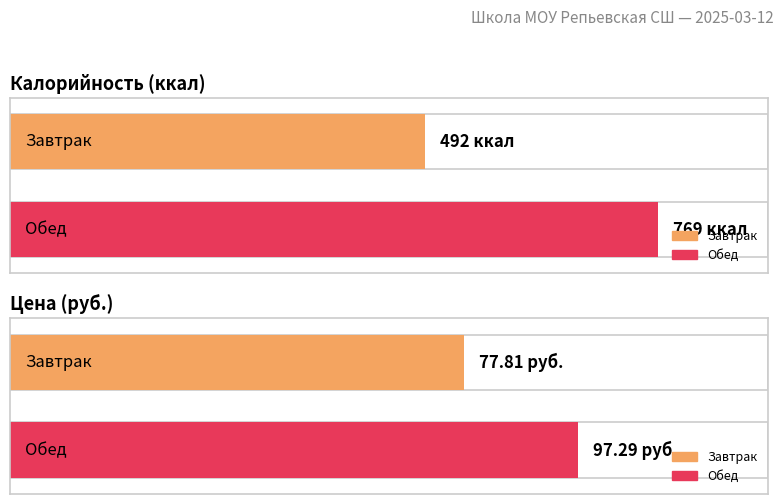

Between Завтрак and Обед, which is larger?

Обед